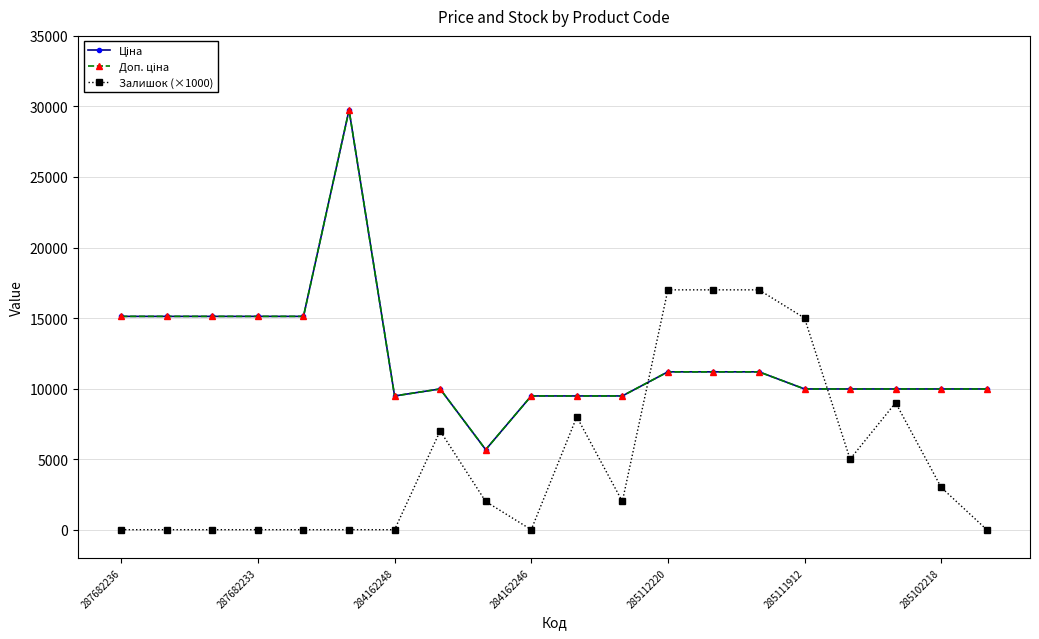

Which series has the widest spread of values?

Ціна